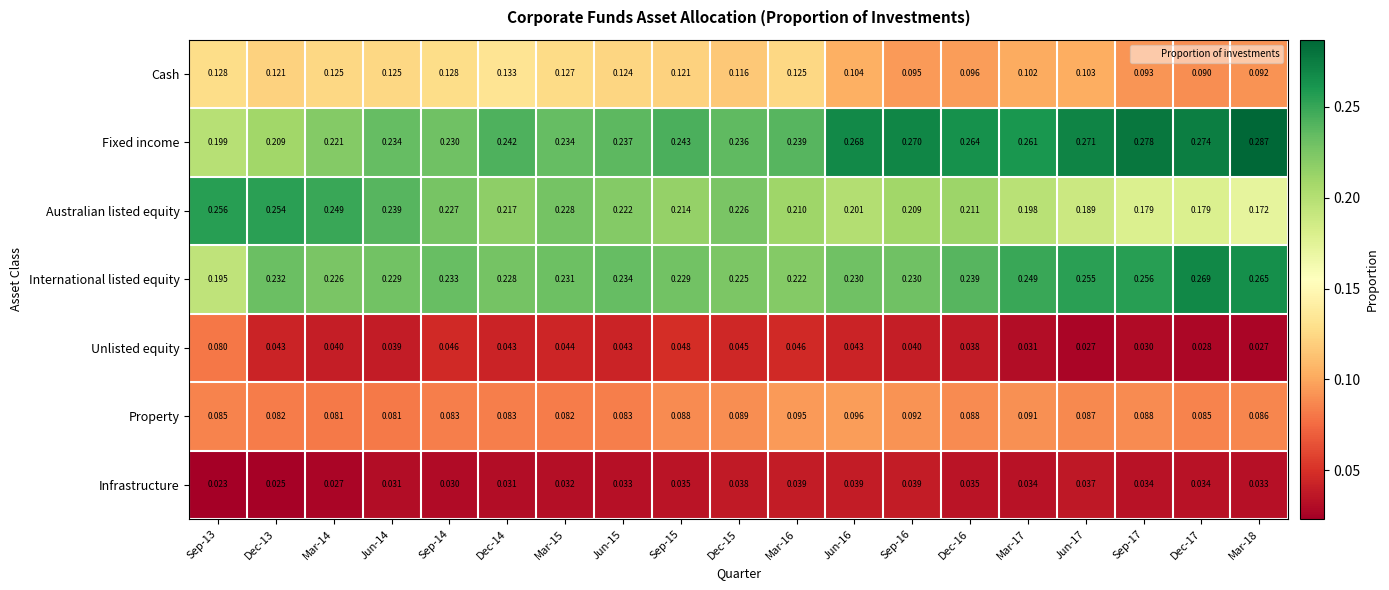

Which series has the largest range (max minus min)?

Fixed income